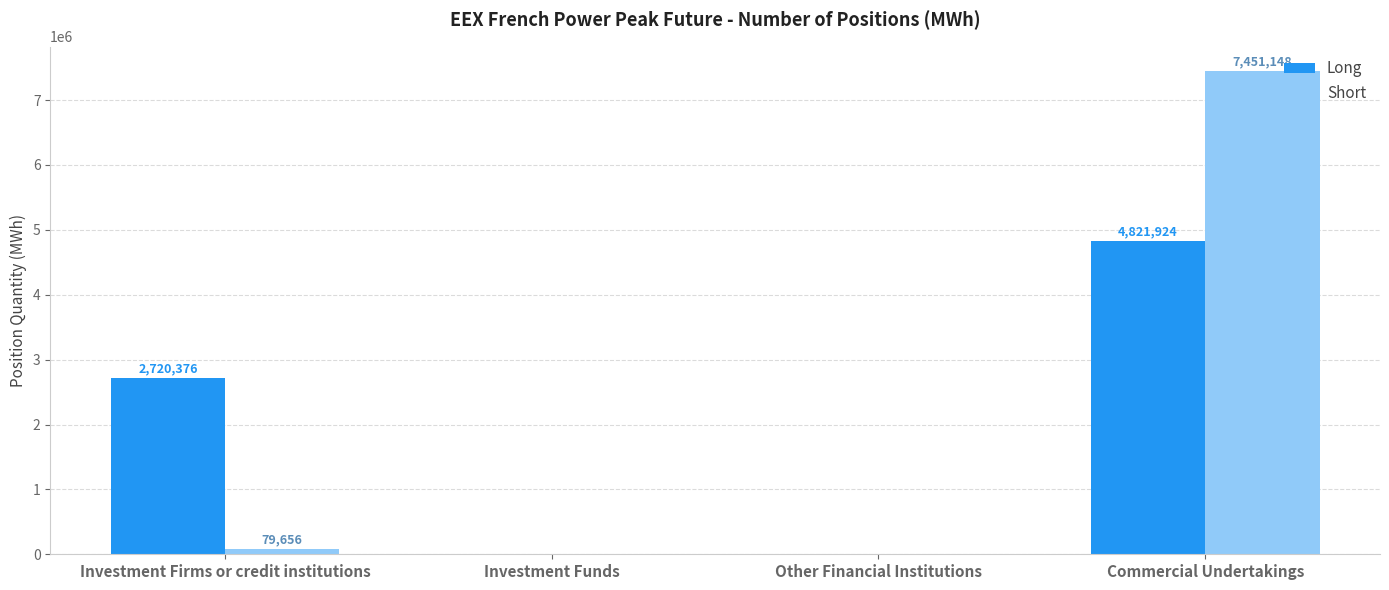

How many positive values does the Long series have?

2